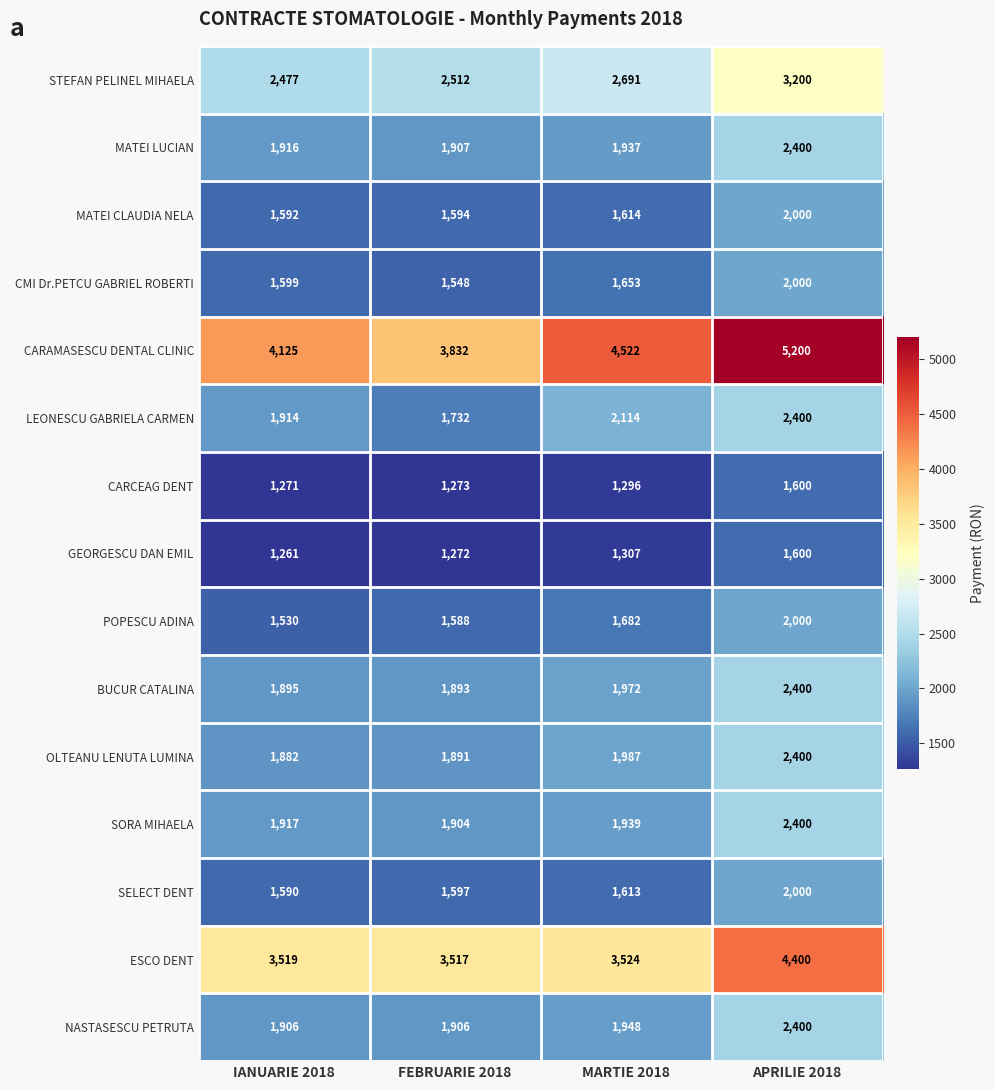

At which category is the sum across all series the highest?

APRILIE 2018